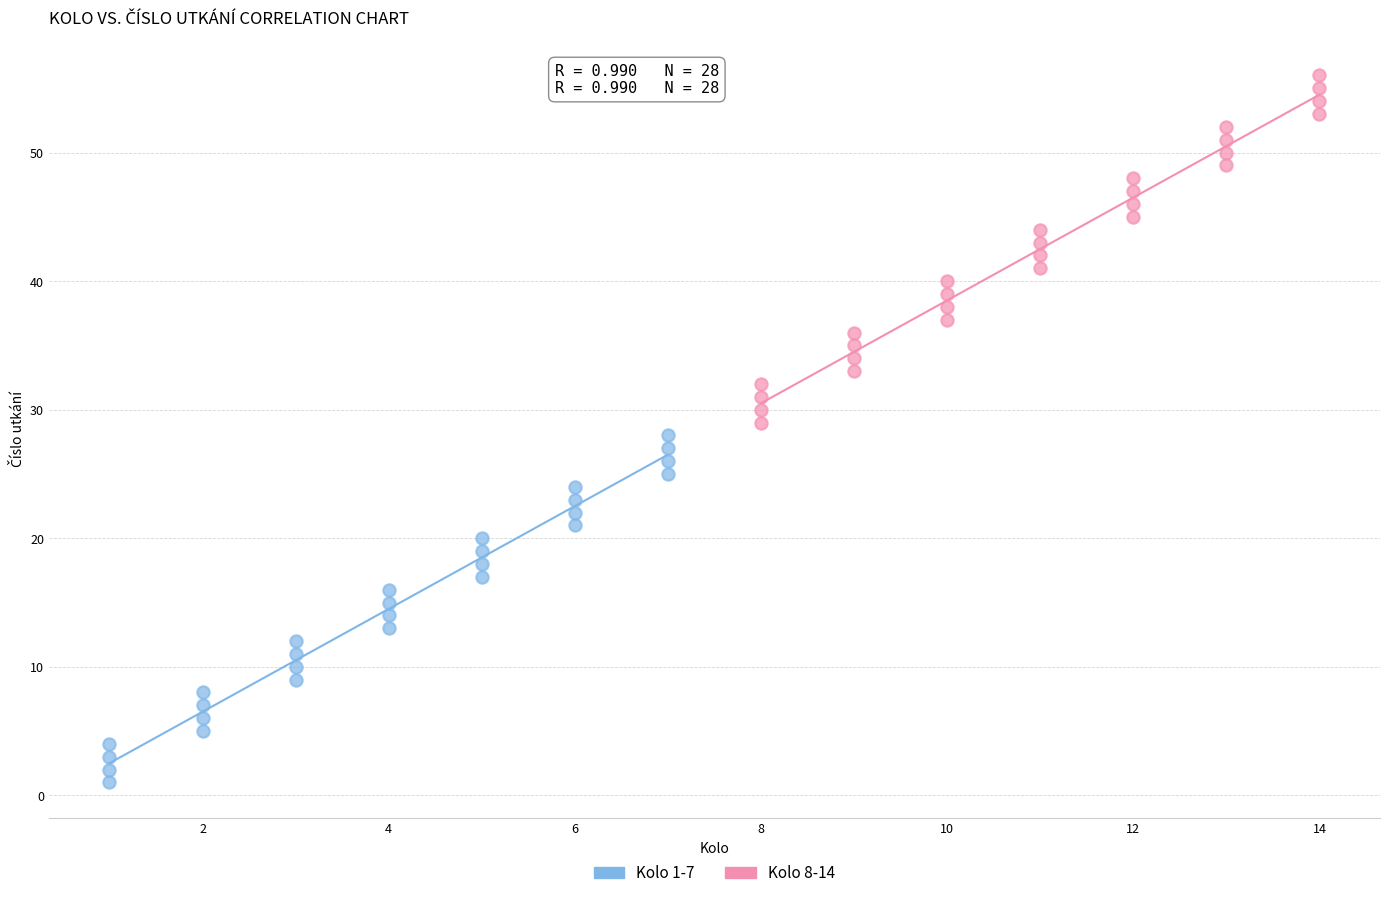

What are all the series names shown in the legend?

Kolo 1-7, Kolo 8-14